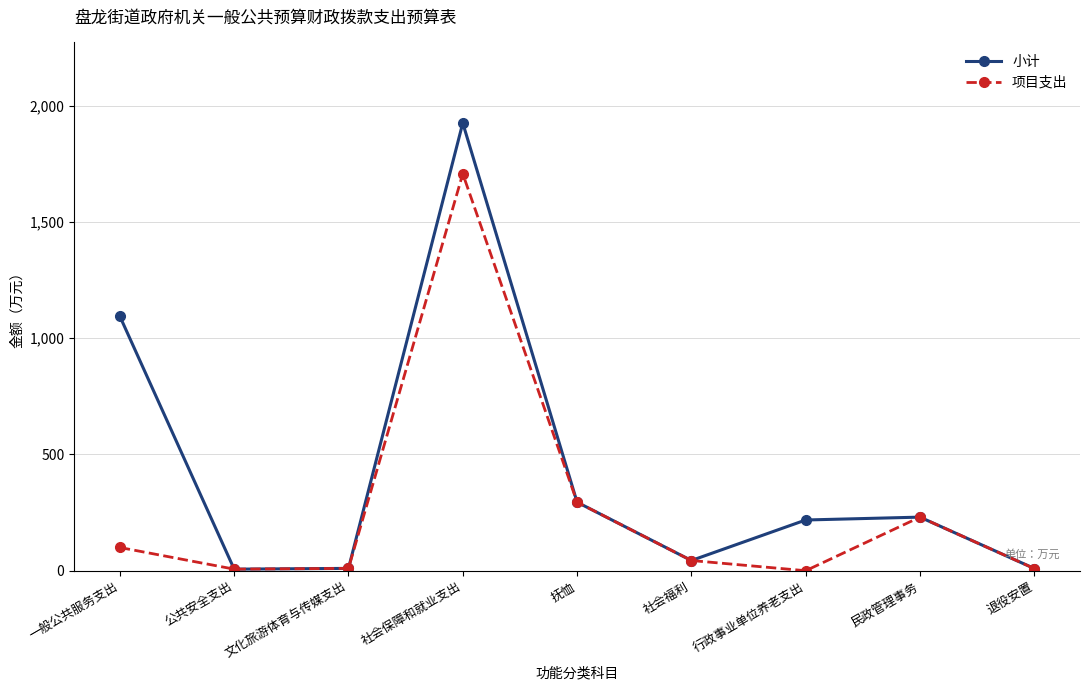

At which label is 小计 closest to 966?

一般公共服务支出